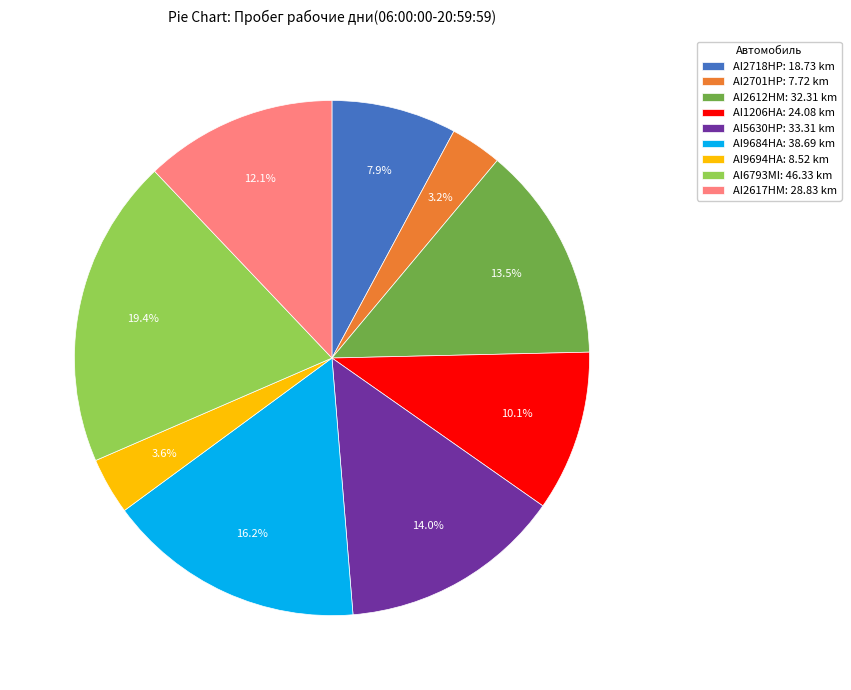

How many segments does this pie chart have?

9